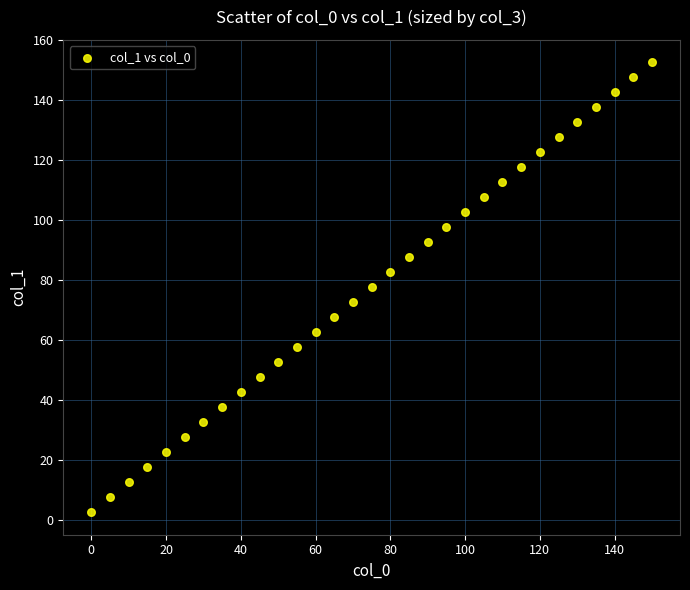

What is the range of X values (max minus min)?

150.0